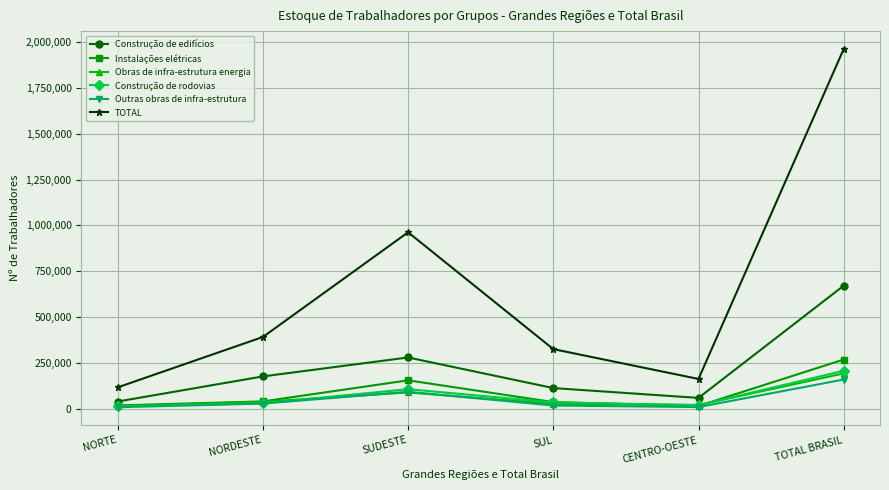

Does the chart display data point markers on the line(s)?

Yes